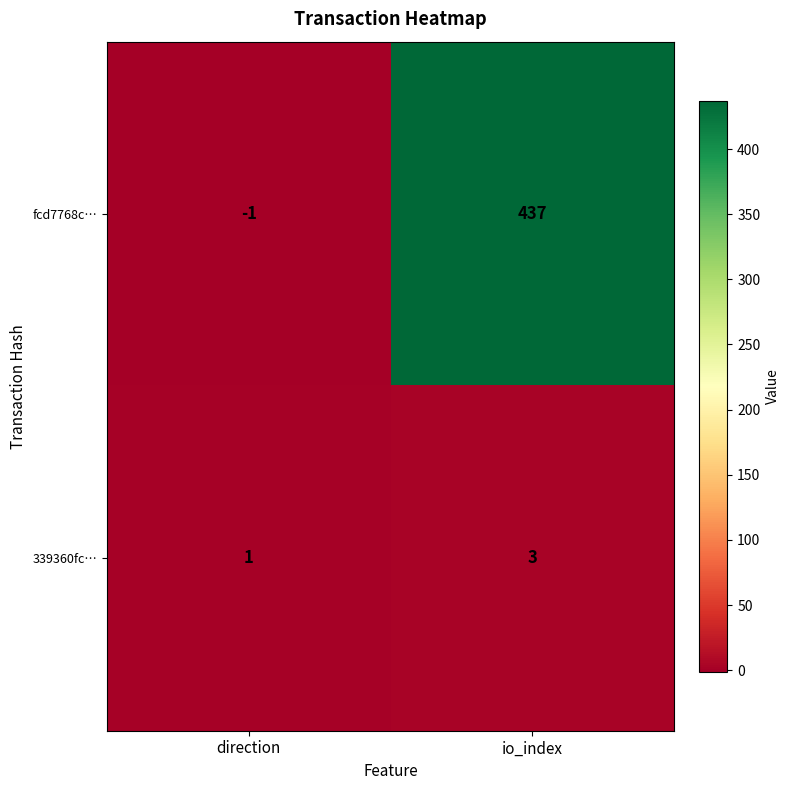

How many series are shown in this chart?

2